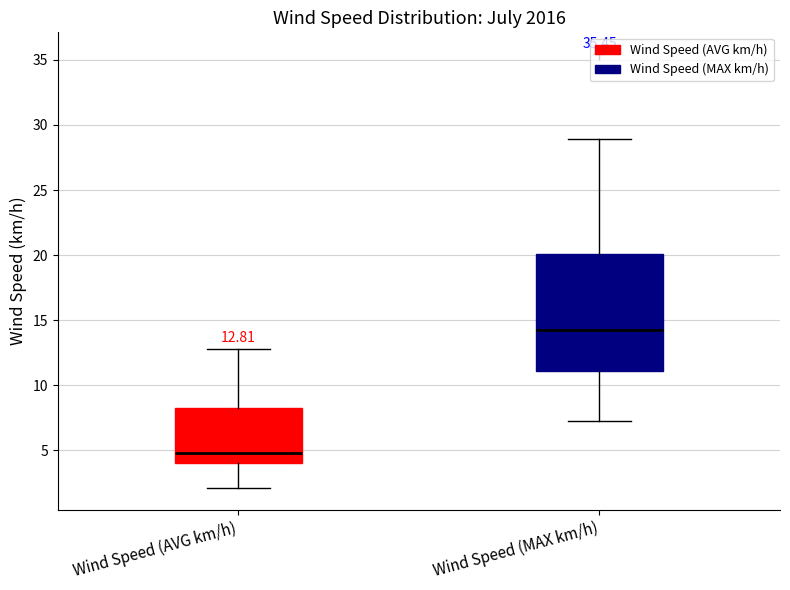

Which box has the lowest median line?

Wind Speed (AVG km/h)